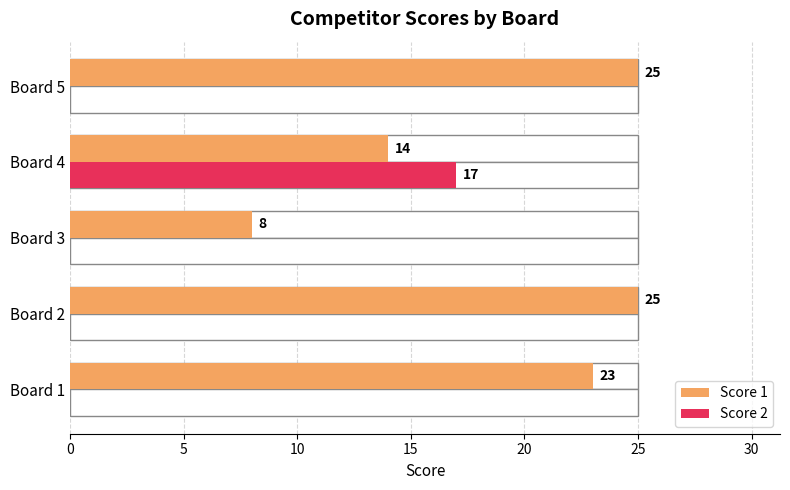

What is the total value across all series at Board 2?

25